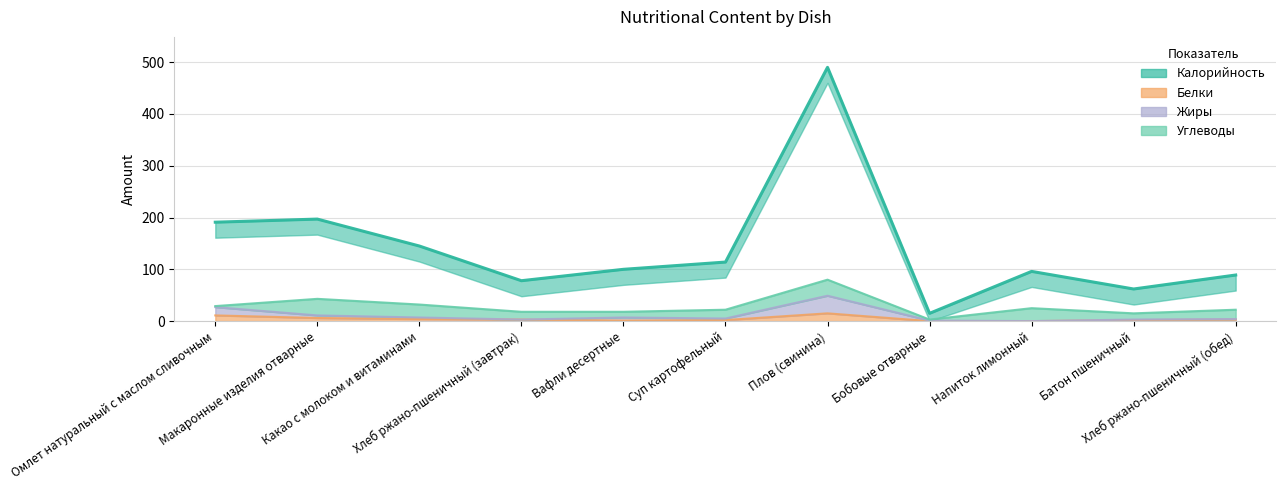

What is the sum of all Жиры values?

117